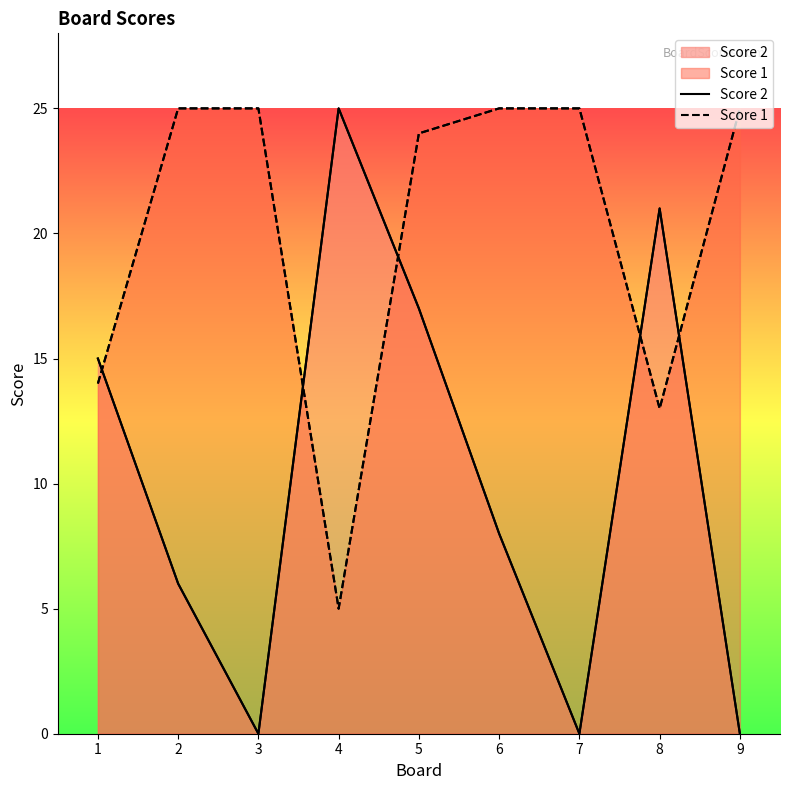

Does the chart have visible grid lines?

No